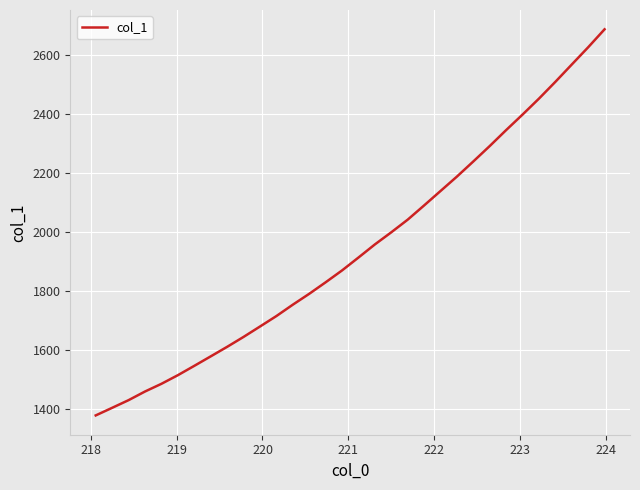

What is the minimum value shown in the chart?

1376.9